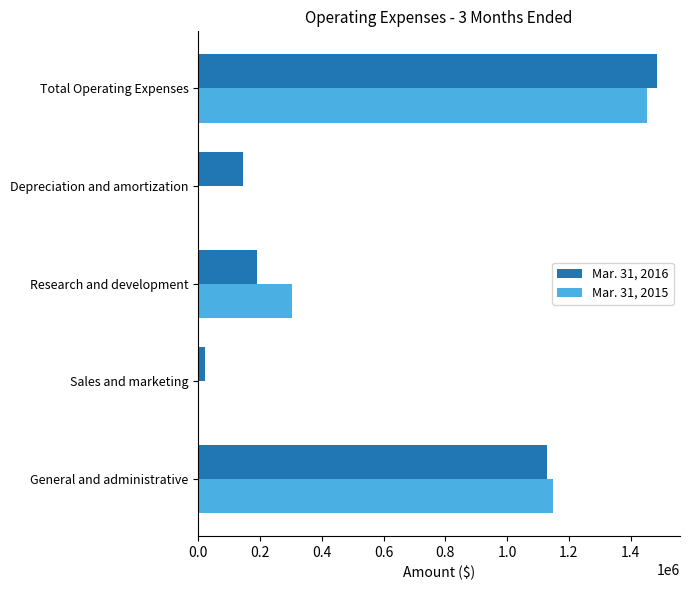

Count the number of categories in the chart.

5